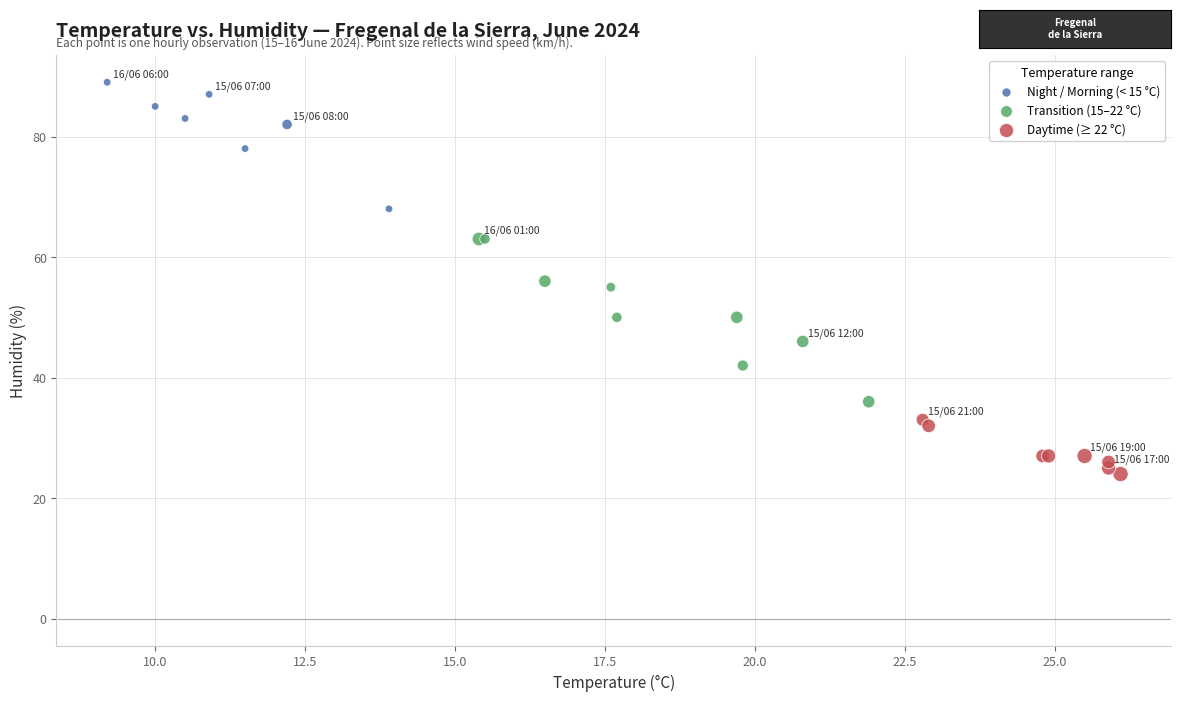

Which series has the largest Y range (max minus min)?

Transition (15–22 °C)